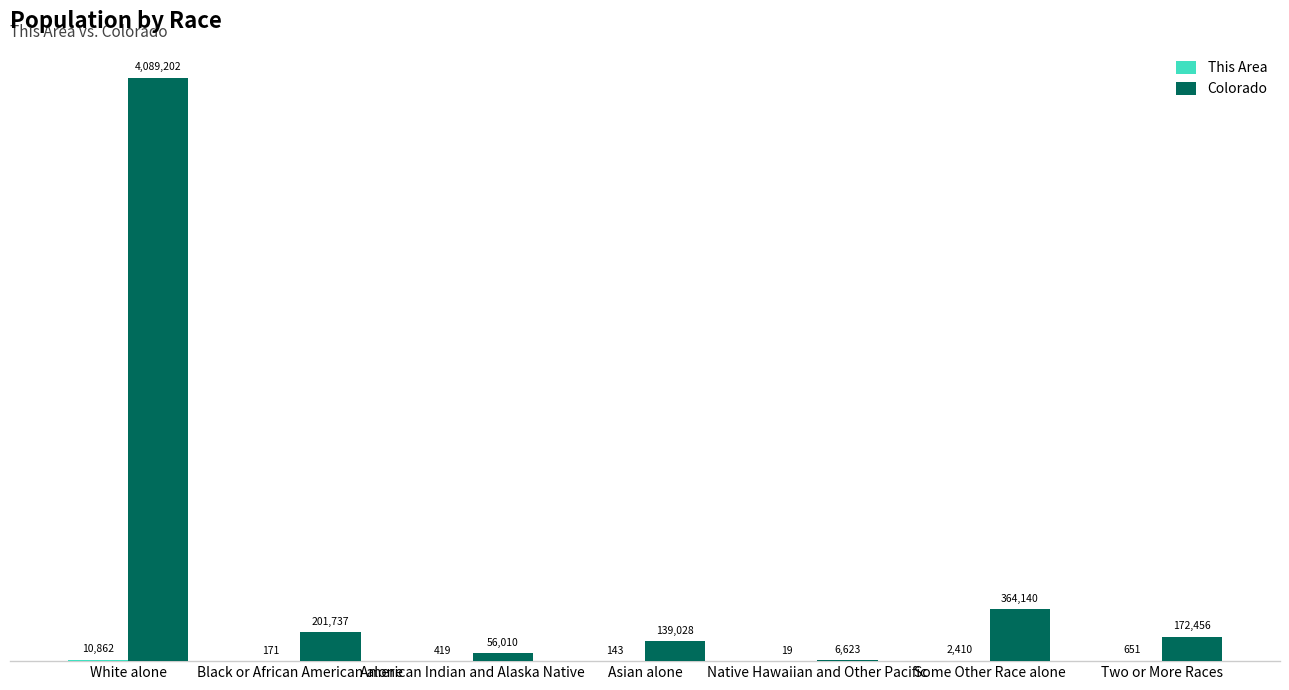

The value of Colorado at Black or African American alone is 201737. True or false?

True